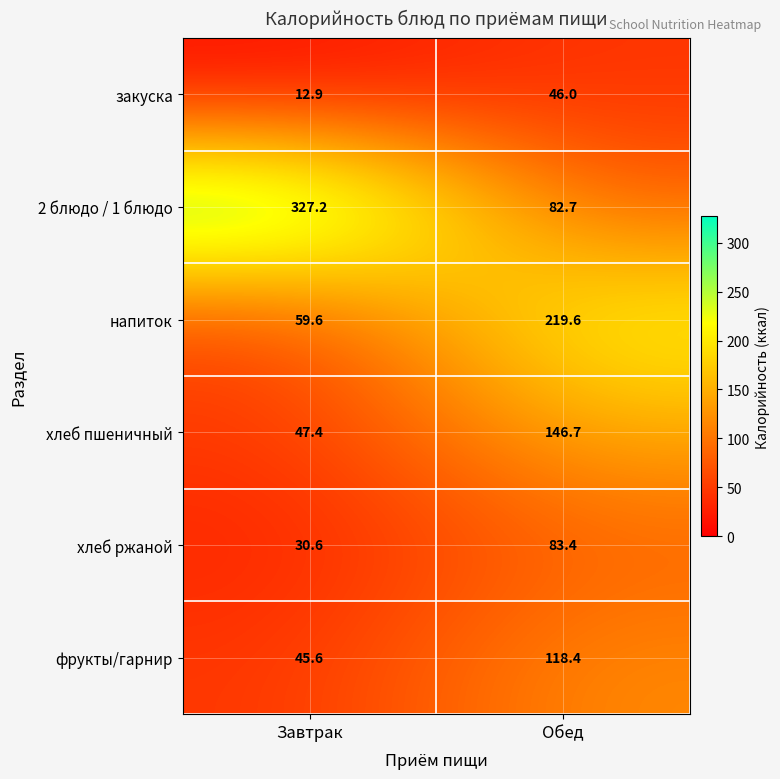

Reading left to right, extract all data points from this chart.

закуска: 12.9	46.0
2 блюдо / 1 блюдо: 327.2	82.7
напиток: 59.6	219.6
хлеб пшеничный: 47.4	146.7
хлеб ржаной: 30.6	83.4
фрукты/гарнир: 45.6	118.4